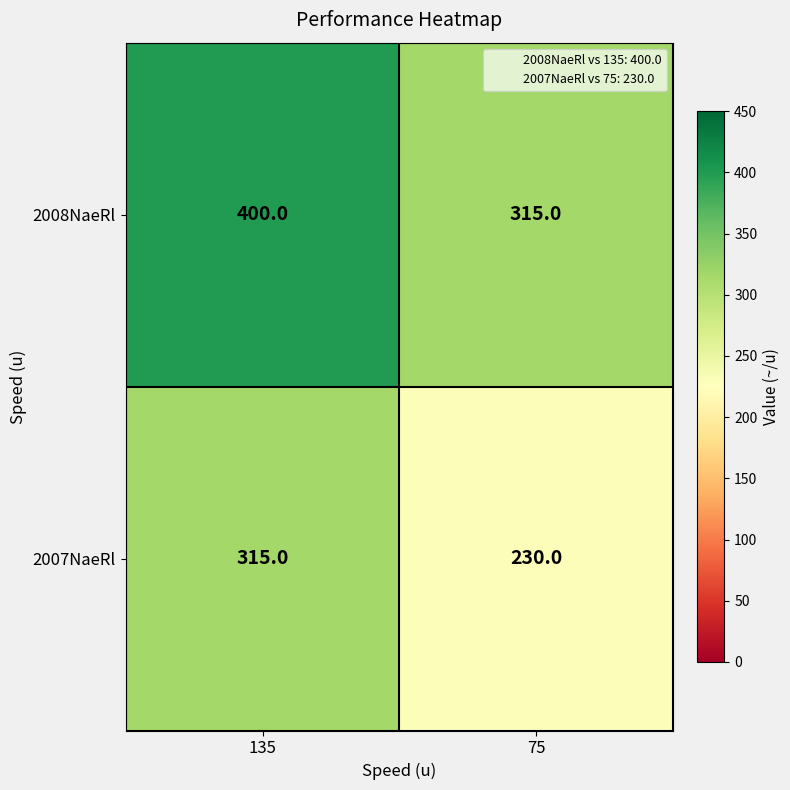

The 2008NaeRl series shows 276 at 135. True or false?

False